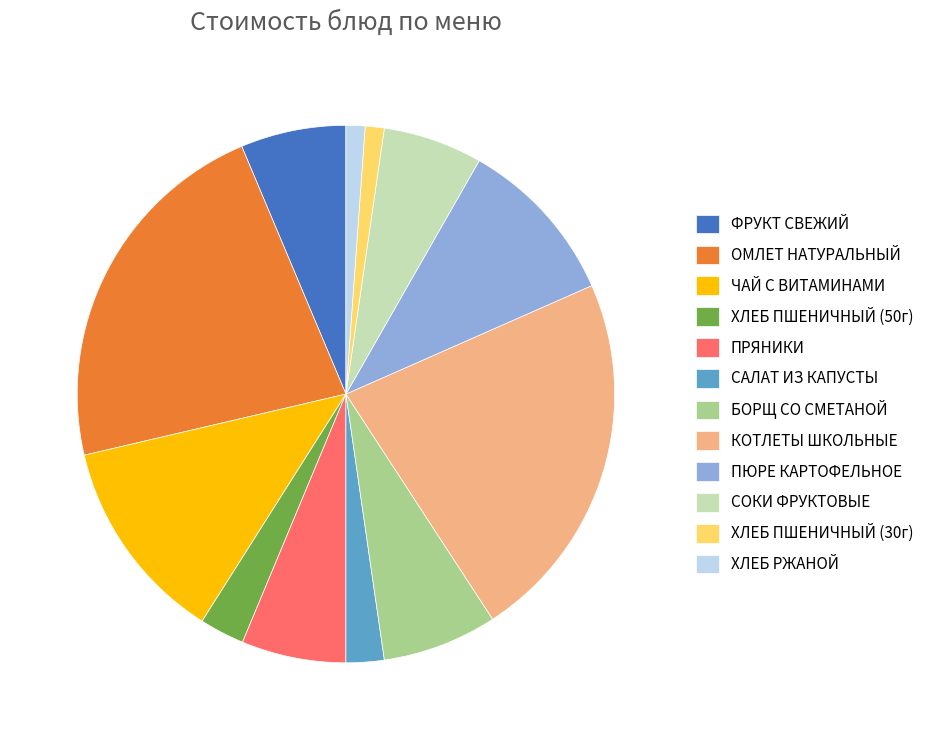

Is there any slice that represents more than half of the pie?

No